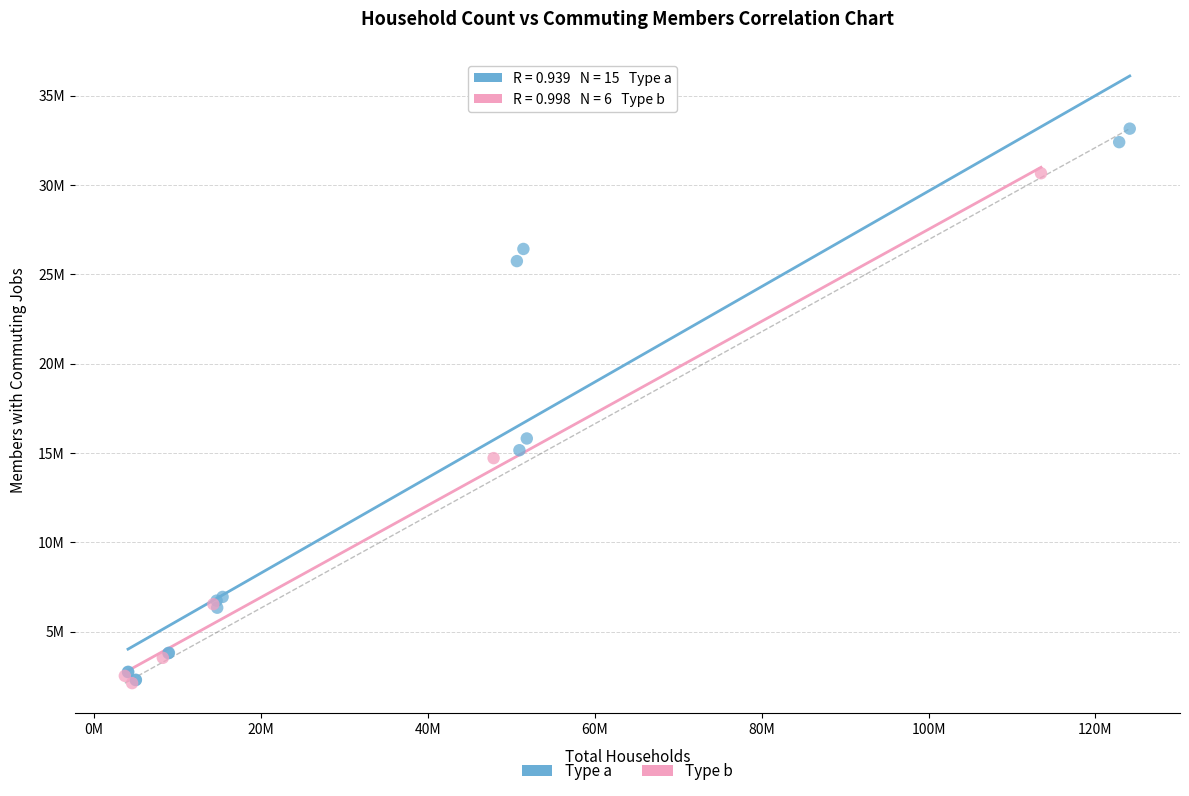

What are all the series names shown in the legend?

Type a, Type b